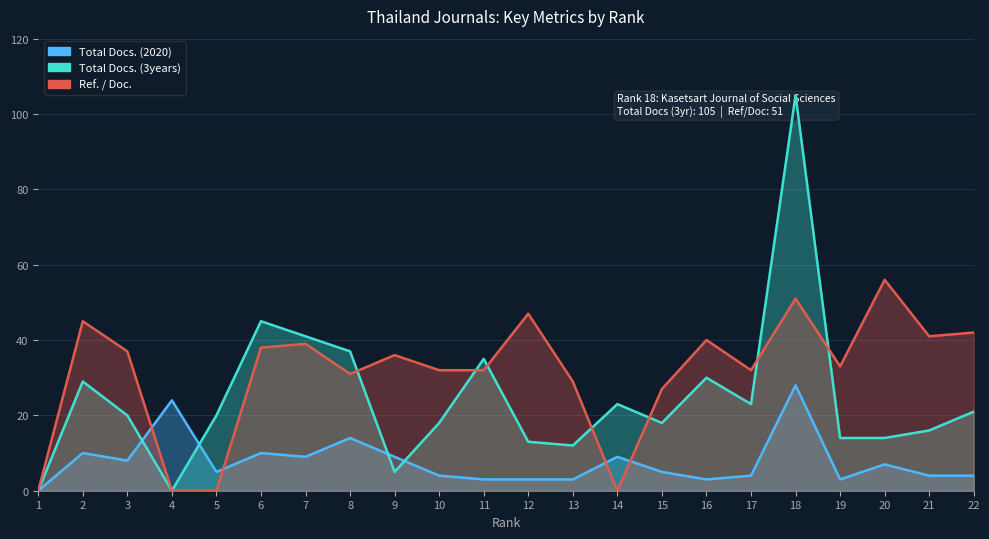

Reading left to right, extract all data points from this chart.

Total Docs. (2020): 1=0	2=10	3=8	4=24	5=5	6=10	7=9	8=14	9=9	10=4	11=3	12=3	13=3	14=9	15=5	16=3	17=4	18=28	19=3	20=7	21=4	22=4
Total Docs. (3years): 1=0	2=29	3=20	4=0	5=20	6=45	7=41	8=37	9=5	10=18	11=35	12=13	13=12	14=23	15=18	16=30	17=23	18=105	19=14	20=14	21=16	22=21
Ref. / Doc.: 1=0	2=45	3=37	4=0	5=0	6=38	7=39	8=31	9=36	10=32	11=32	12=47	13=29	14=0	15=27	16=40	17=32	18=51	19=33	20=56	21=41	22=42